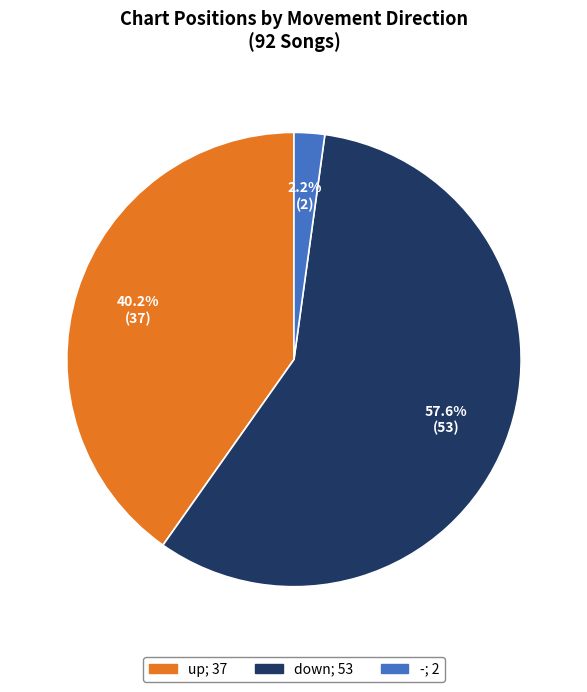

Does any single category account for the majority?

Yes